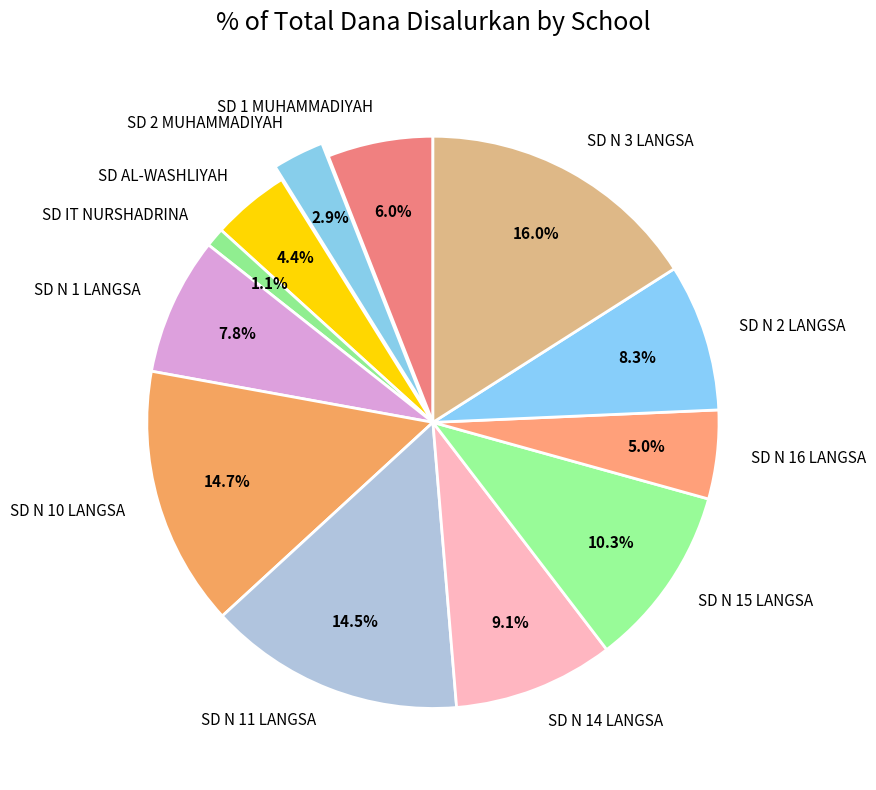

Approximately how many times larger is the value at SD 2 MUHAMMADIYAH compared to SD N 11 LANGSA?

0.2